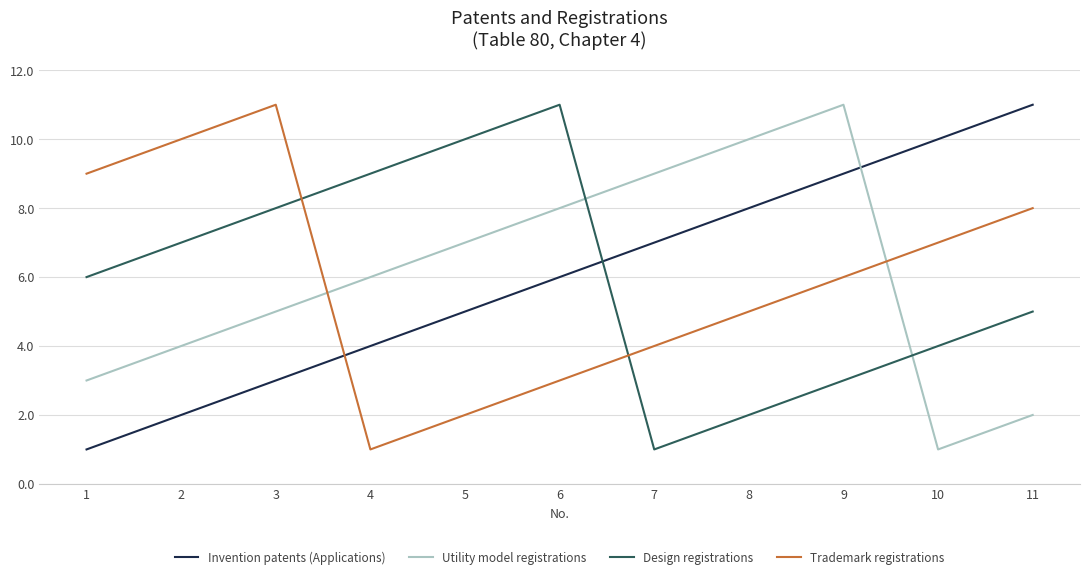

Is it true that Design registrations equals 9 at 4?

True